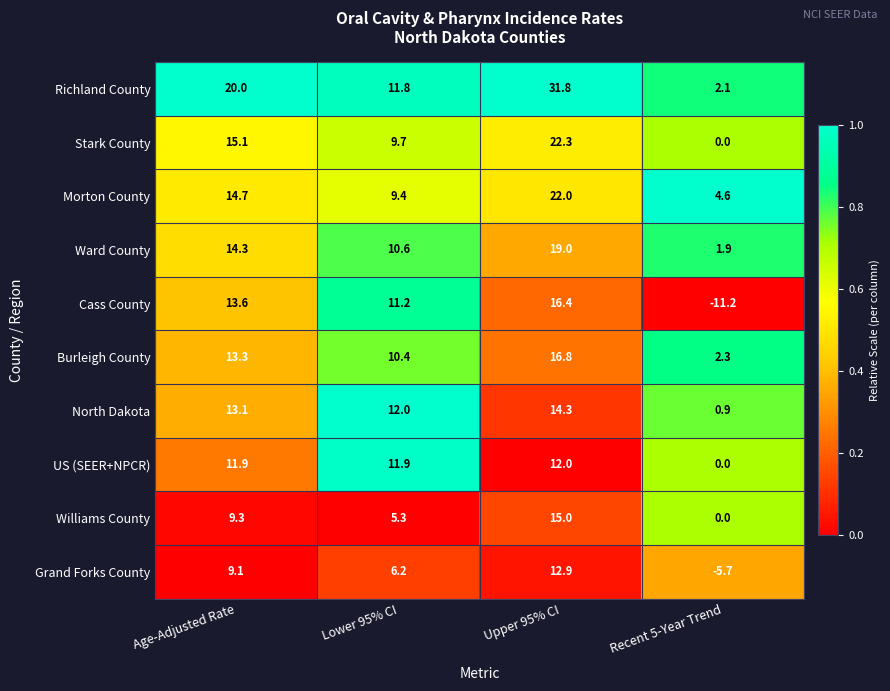

The US (SEER+NPCR) series shows 0.0 at Recent 5-Year Trend. True or false?

True